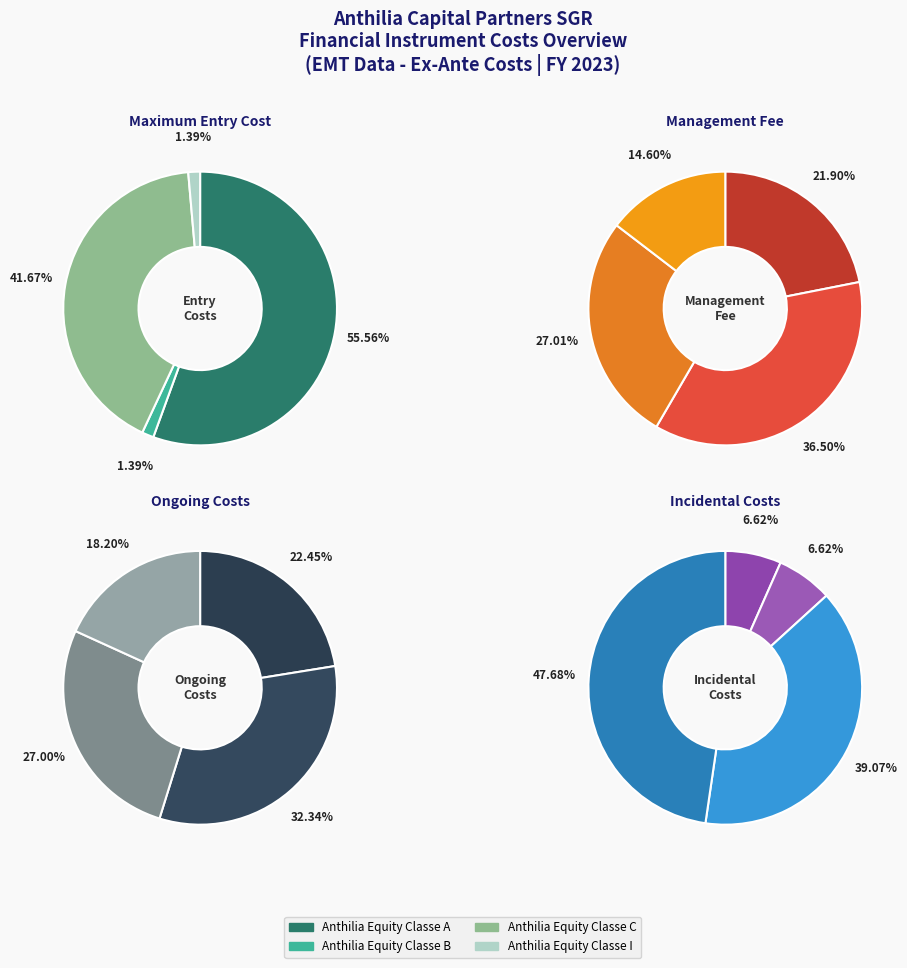

How many slices are in this pie chart?

4